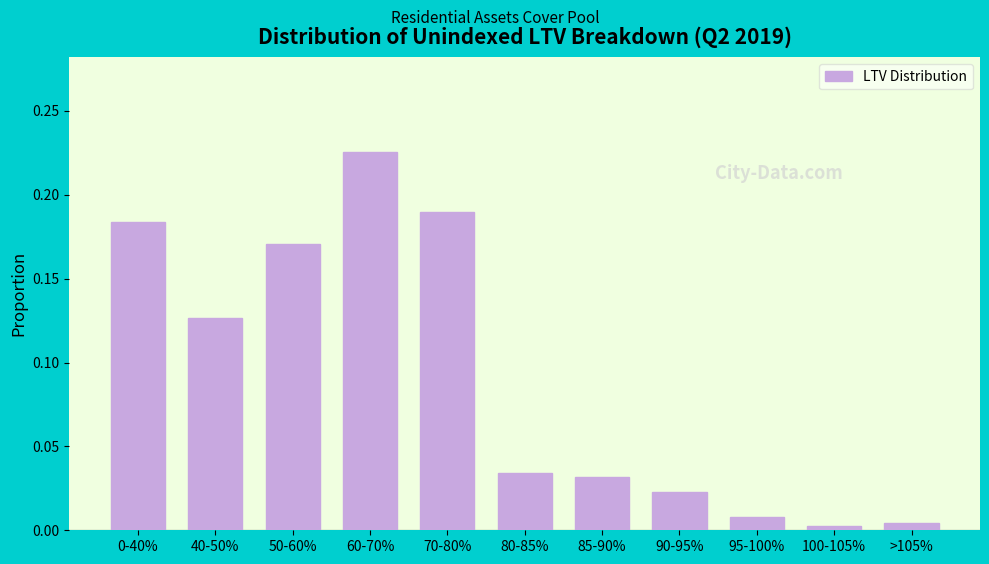

What is the sum of all values?

1.0